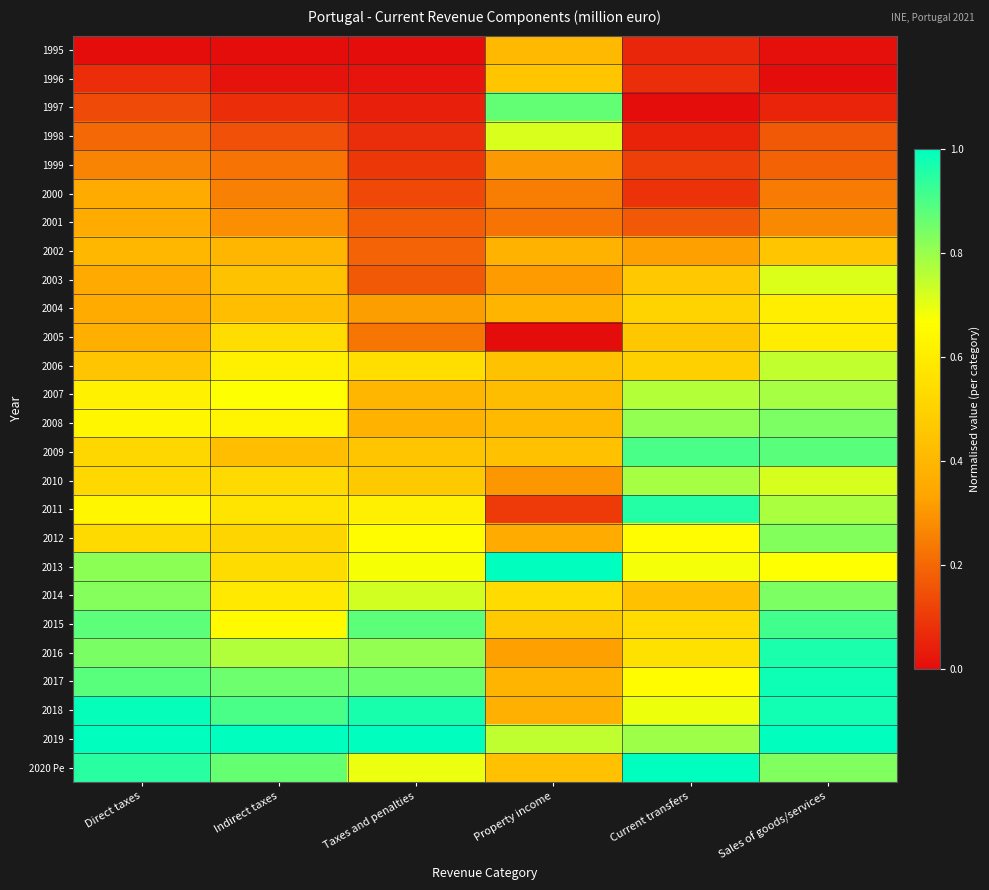

Which category has the lowest value across all series?

Direct taxes